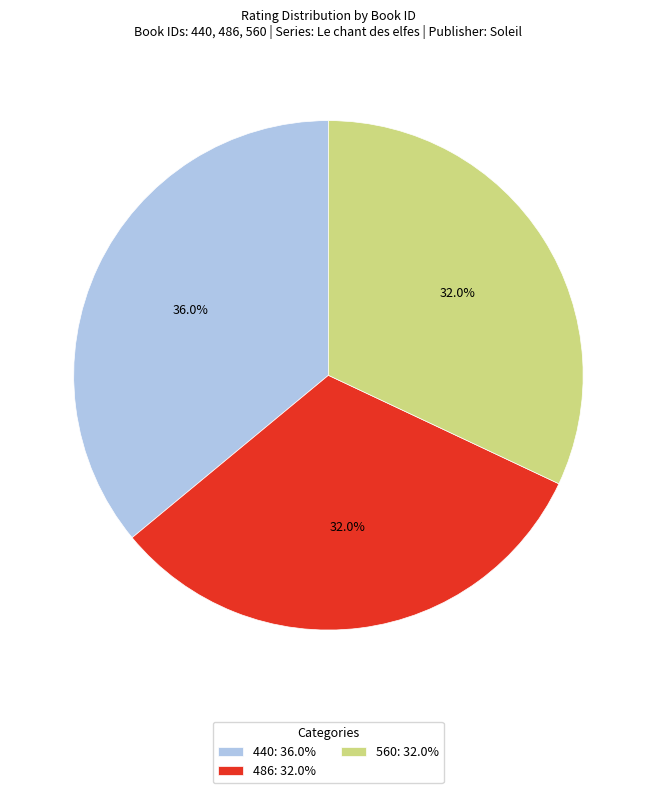

Is it true that 560 is 20% of the pie?

False